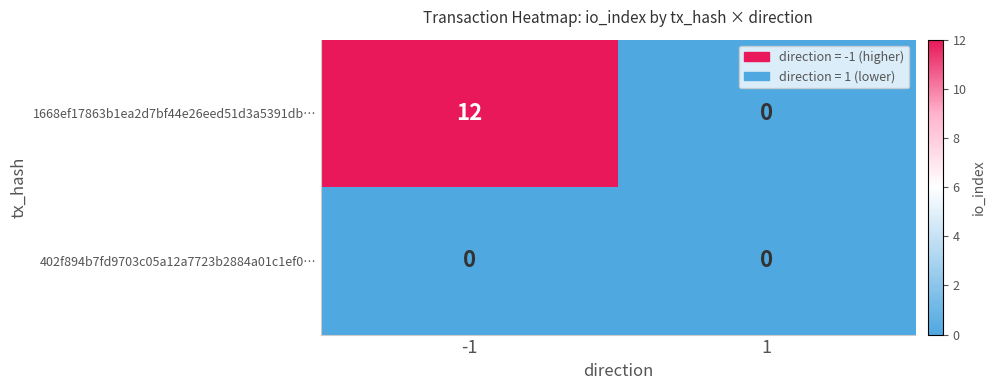

Reading left to right, list all the values displayed in this chart.

1668ef17863b1ea2d7bf44e26eed51d3a5391db…: -1=12	1=0
402f894b7fd9703c05a12a7723b2884a01c1ef0…: -1=0	1=0